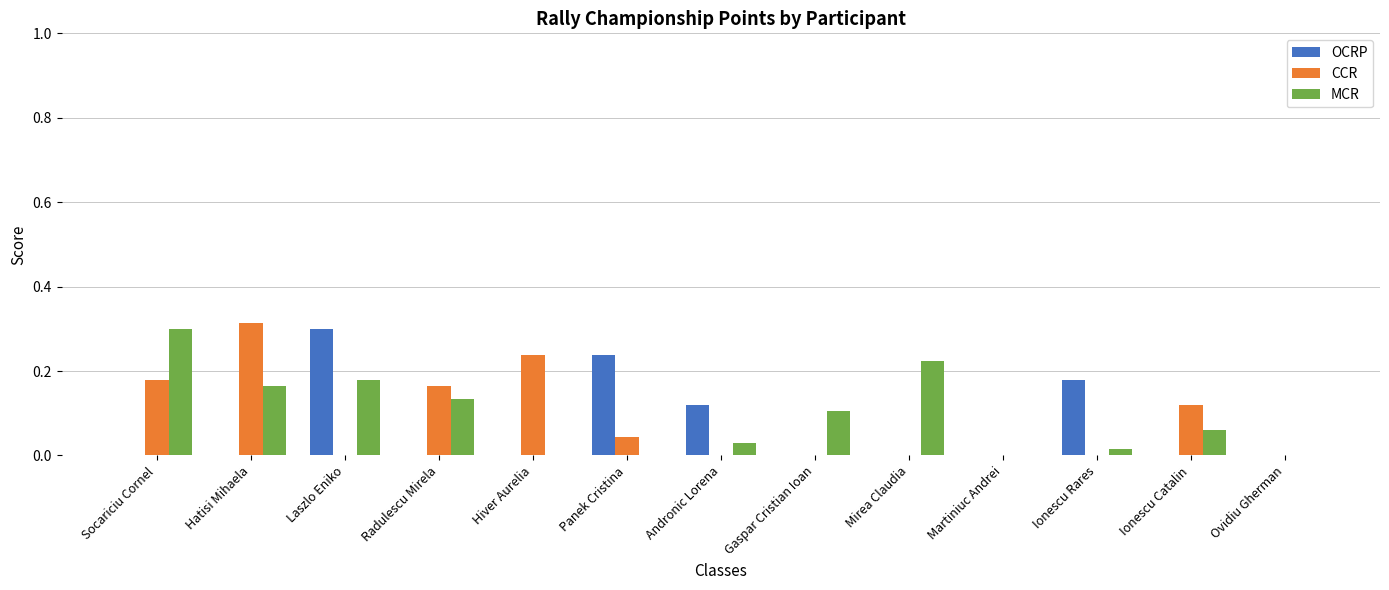

What is the sum of all CCR values?

1.1